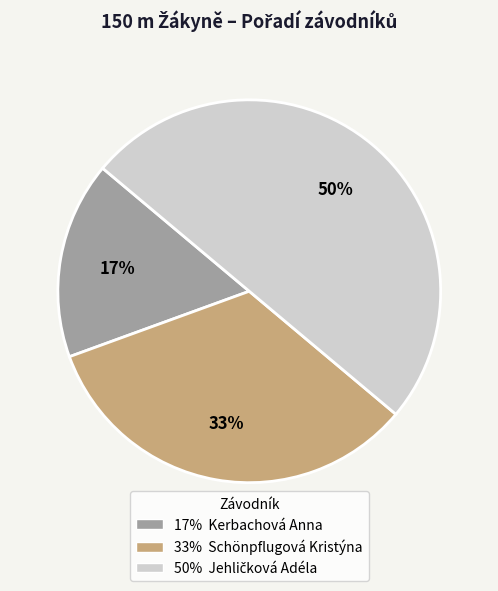

To the nearest percent, what is the difference between the largest and smallest slice percentages?

33%